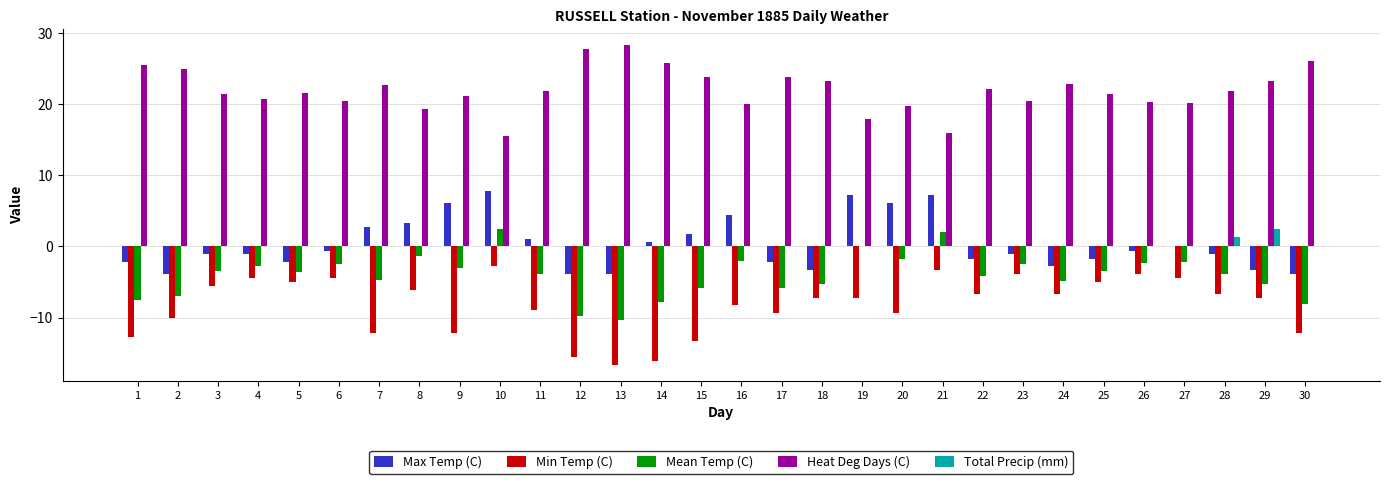

What is the spread (max minus min) of values at 6?

24.9